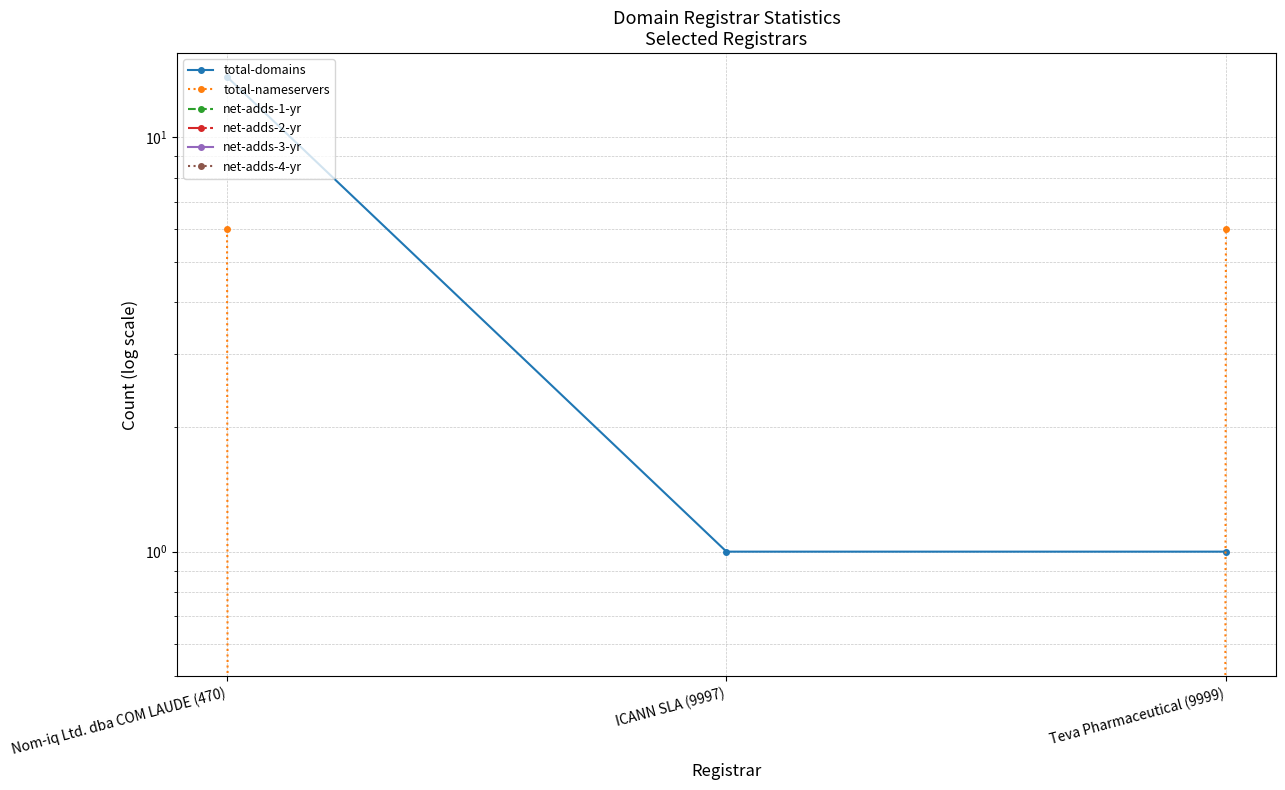

What is the label of the 2nd point from the right?

ICANN SLA (9997)